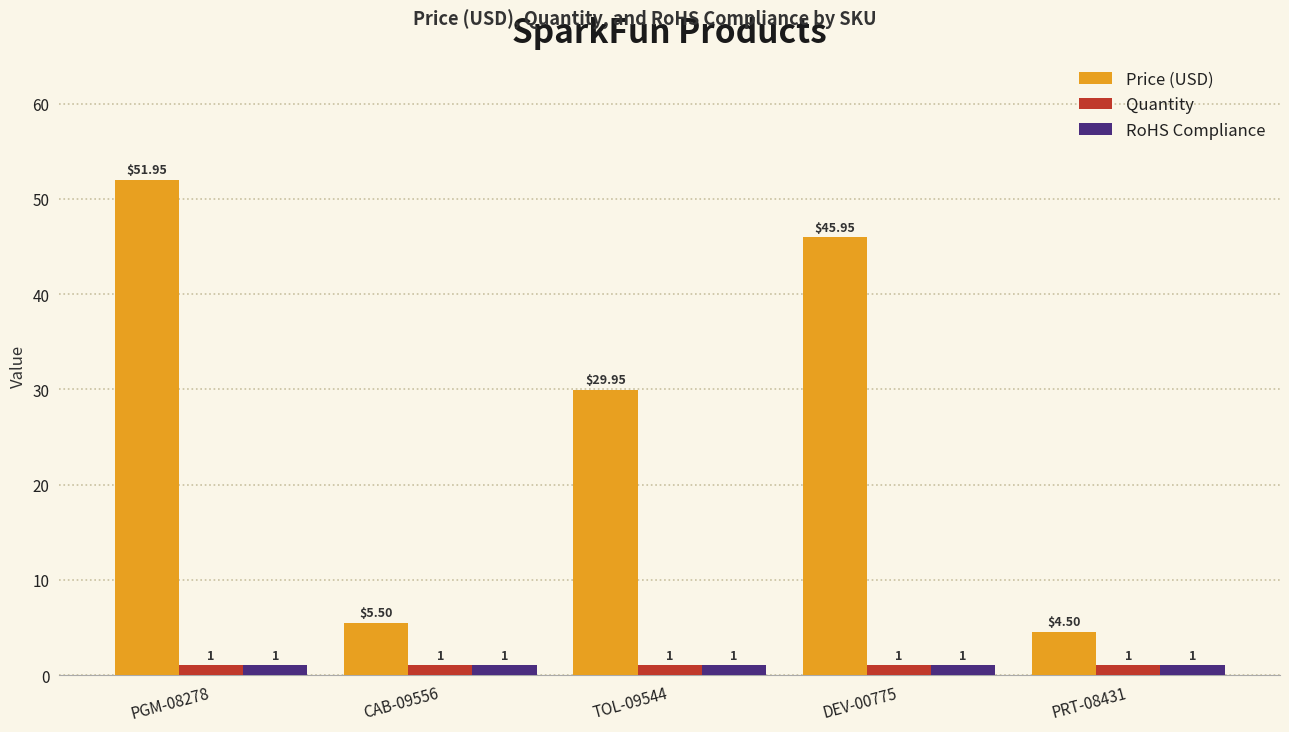

What is the sum of all Quantity values?

5.0